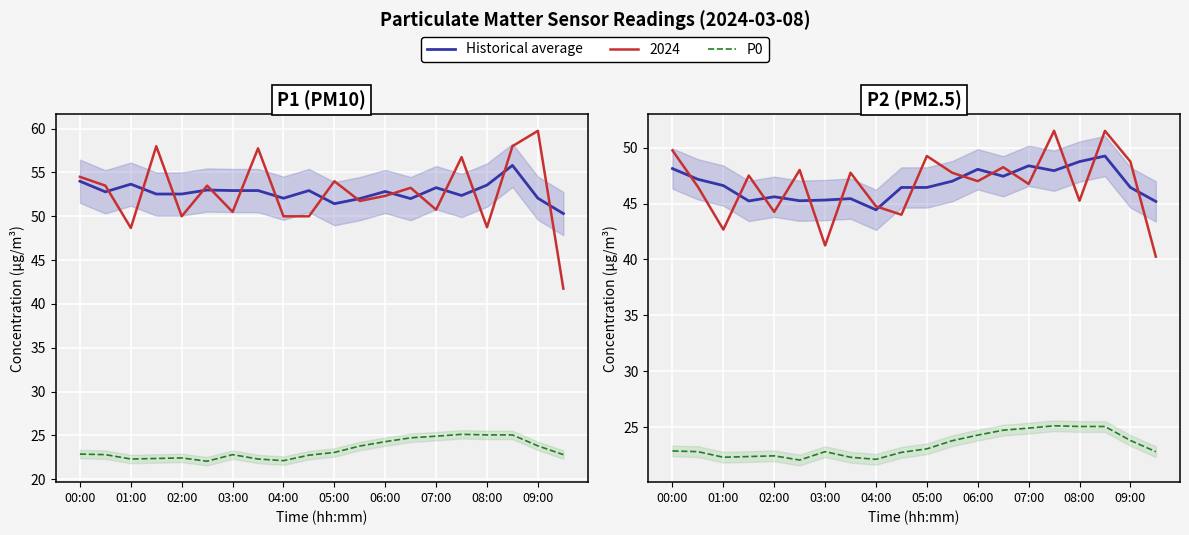

What is the value of the Historical average point at the 1st from the left?

48.1